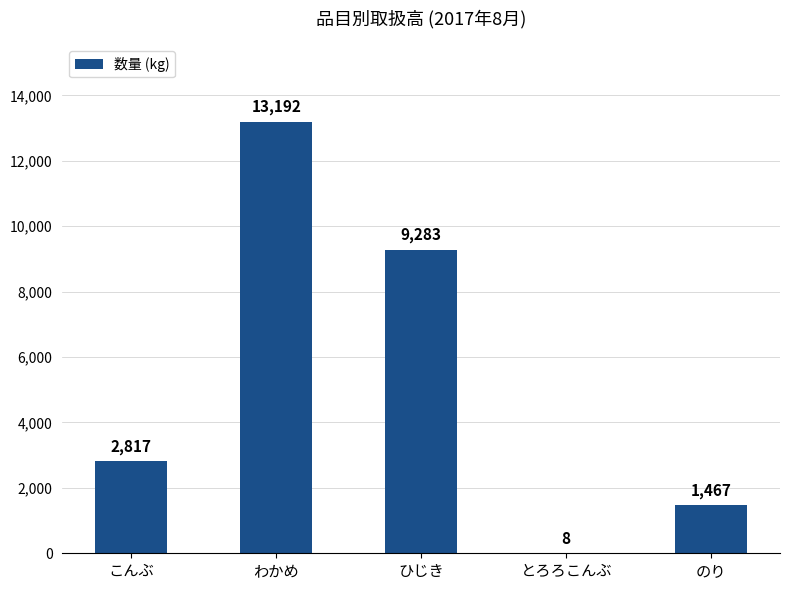

The chart shows a value of 13192 at わかめ. True or false?

True